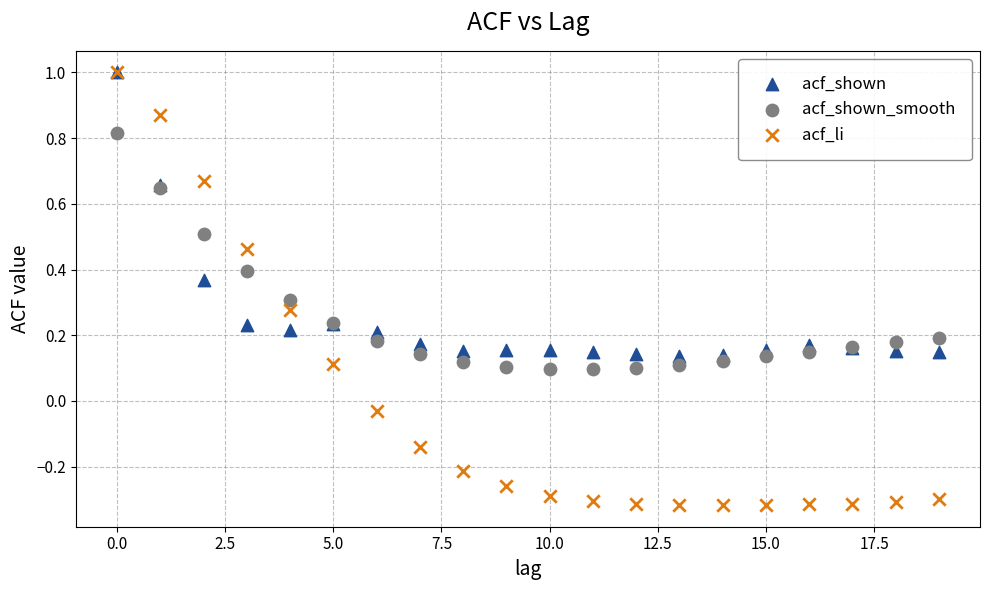

What are all the series names shown in the legend?

acf_shown, acf_shown_smooth, acf_li